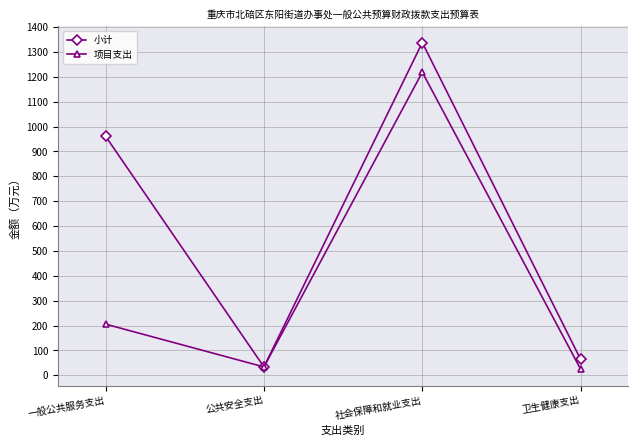

How many values in the 小计 series are below 960?

2